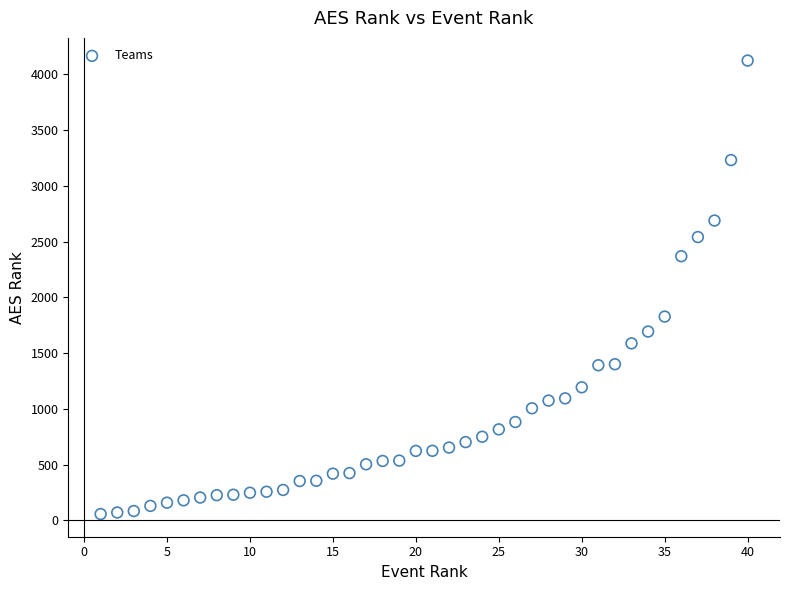

What is the range of X values (max minus min)?

39